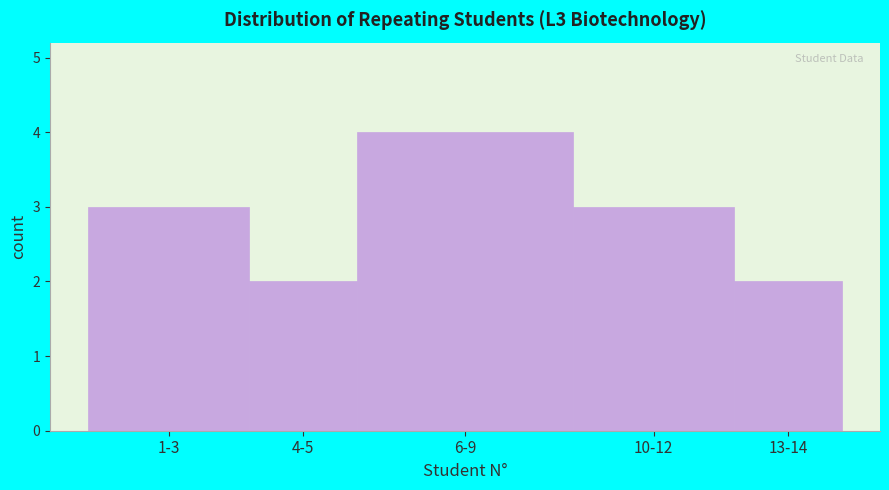

Reading right to left, extract all data points from this chart.

13-14=2	10-12=3	6-9=4	4-5=2	1-3=3